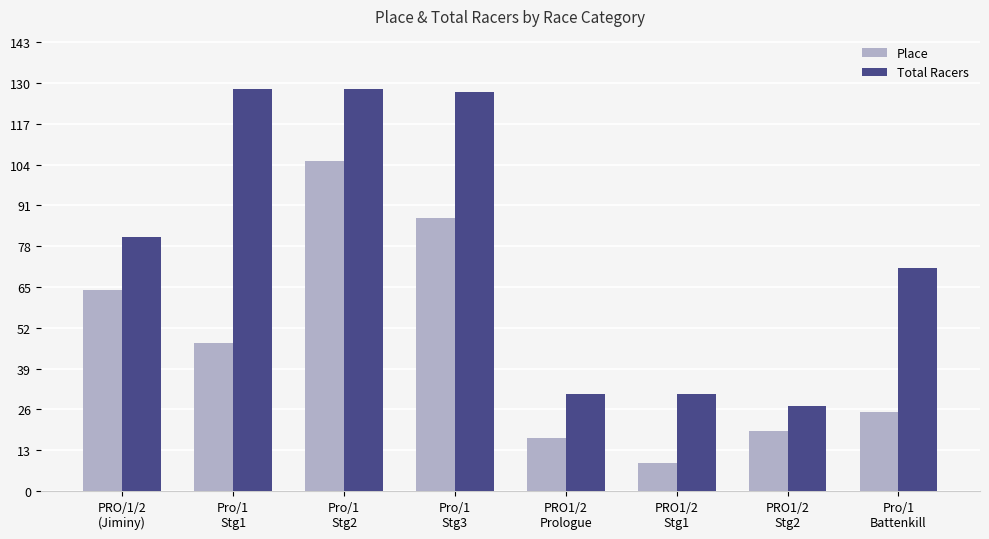

Are the bars horizontal?

No